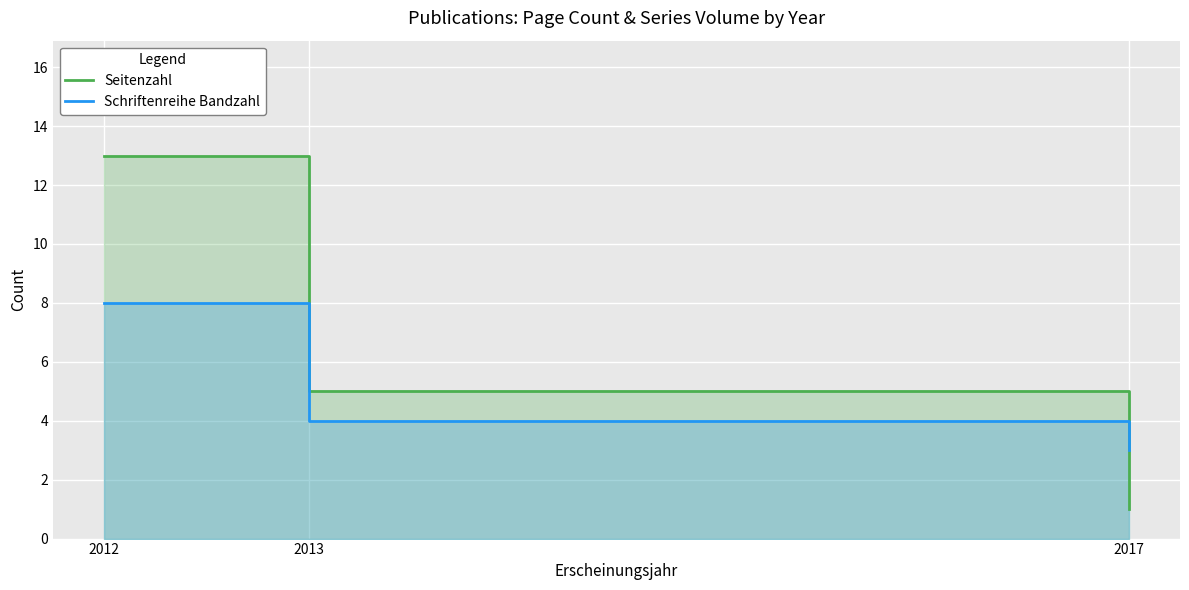

Which series changed the most between 2012 and 2017?

Seitenzahl